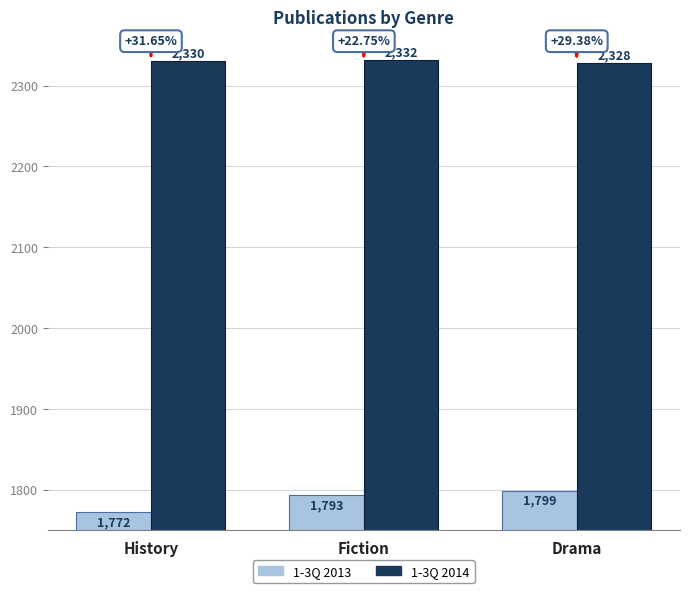

Which series has the largest total across all categories?

1-3Q 2014